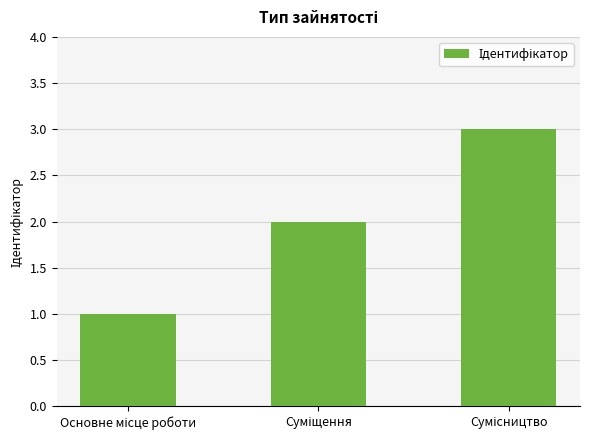

Count the number of categories in the chart.

3